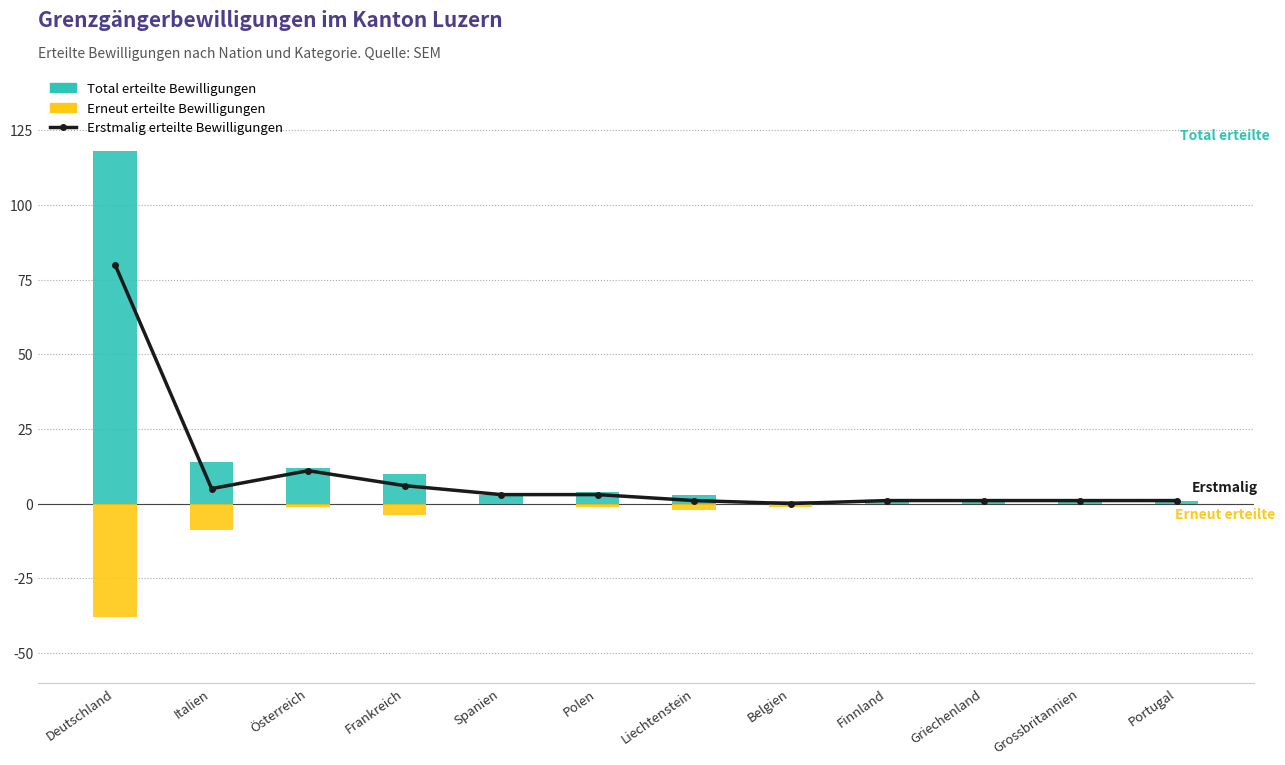

What is the difference between the highest and lowest values at Grossbritannien?

1